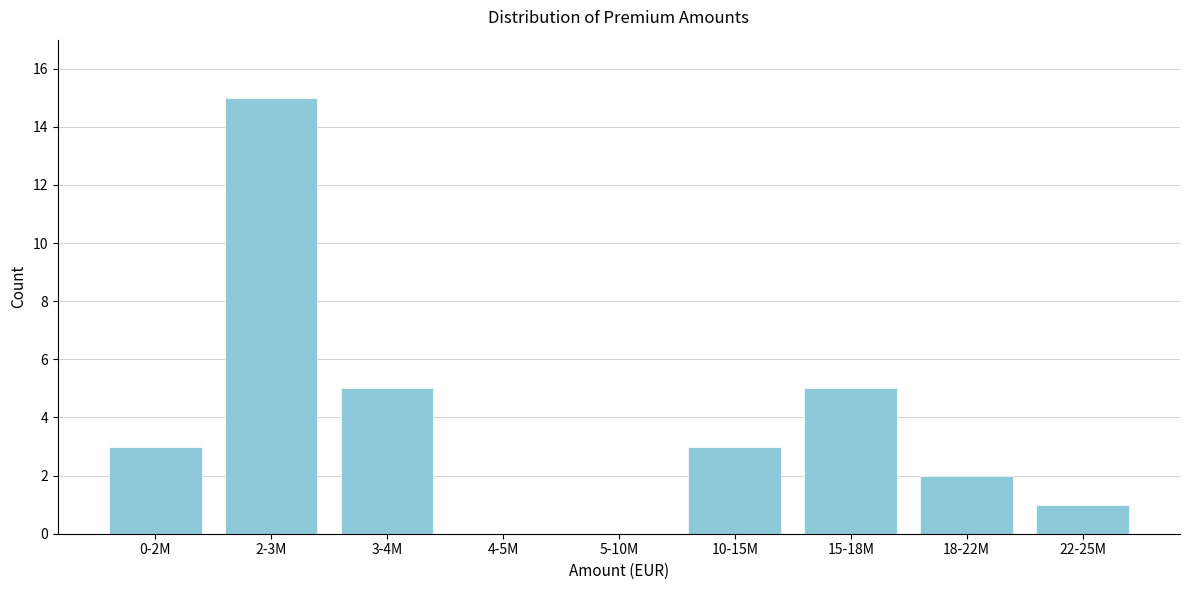

Reading right to left, list all the values displayed in this chart.

22-25M=1	18-22M=2	15-18M=5	10-15M=3	5-10M=0	4-5M=0	3-4M=5	2-3M=15	0-2M=3